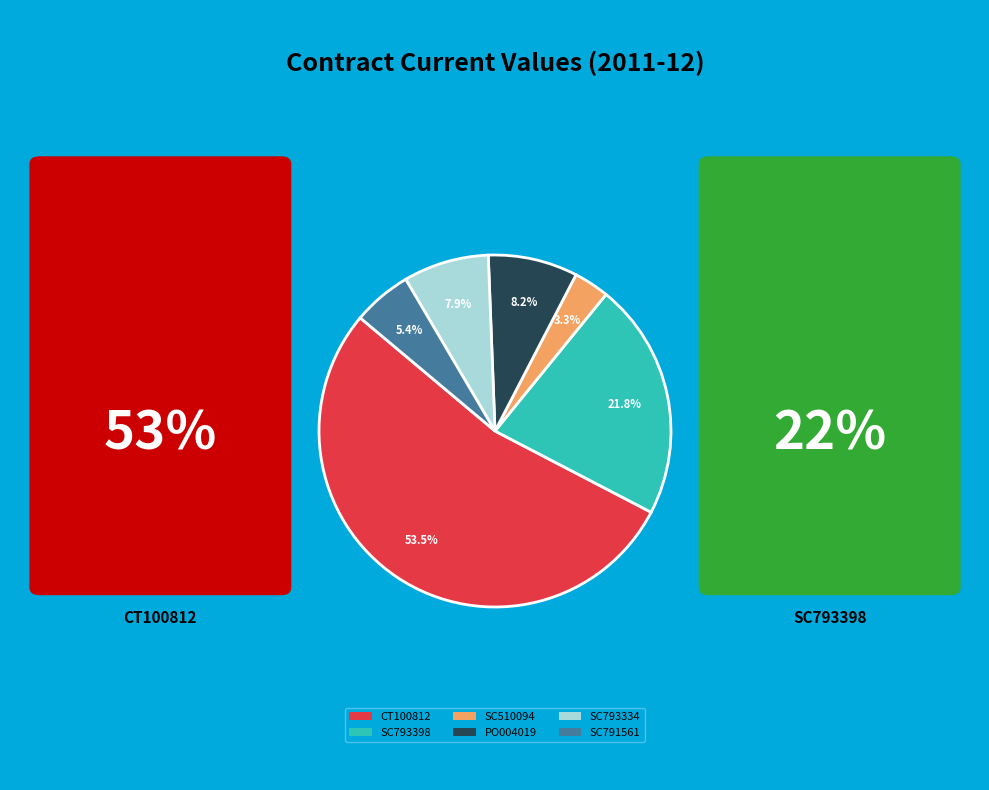

Is there a majority slice in this chart?

Yes